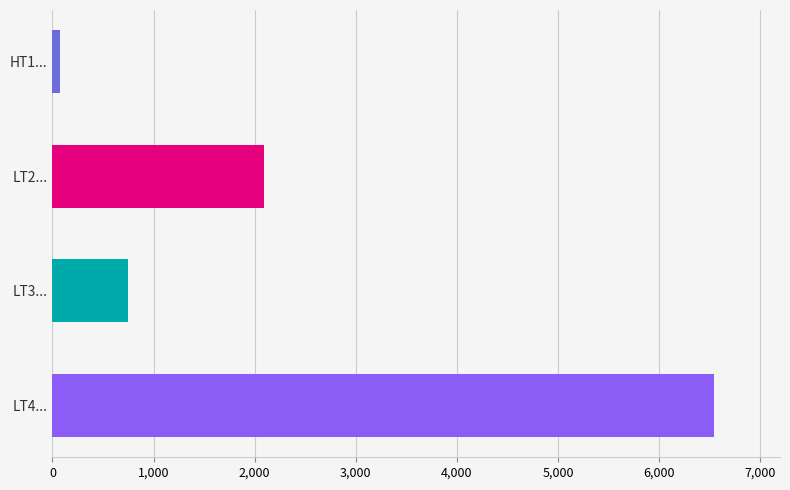

Does the chart contain stacked bars?

No